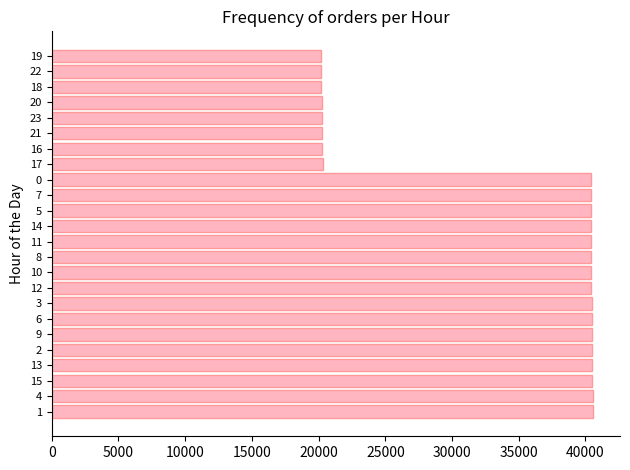

Approximately how many times larger is the value at 9 compared to 4?

1.0